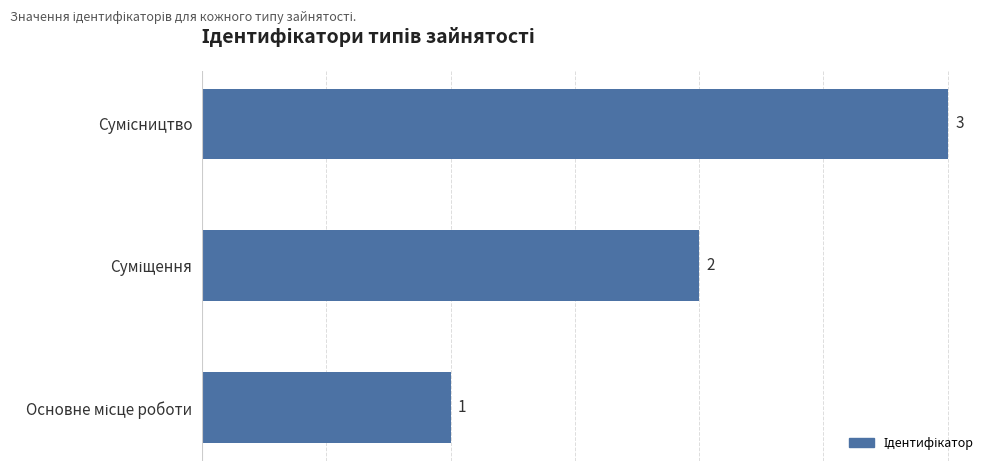

What is the sum of all values?

6